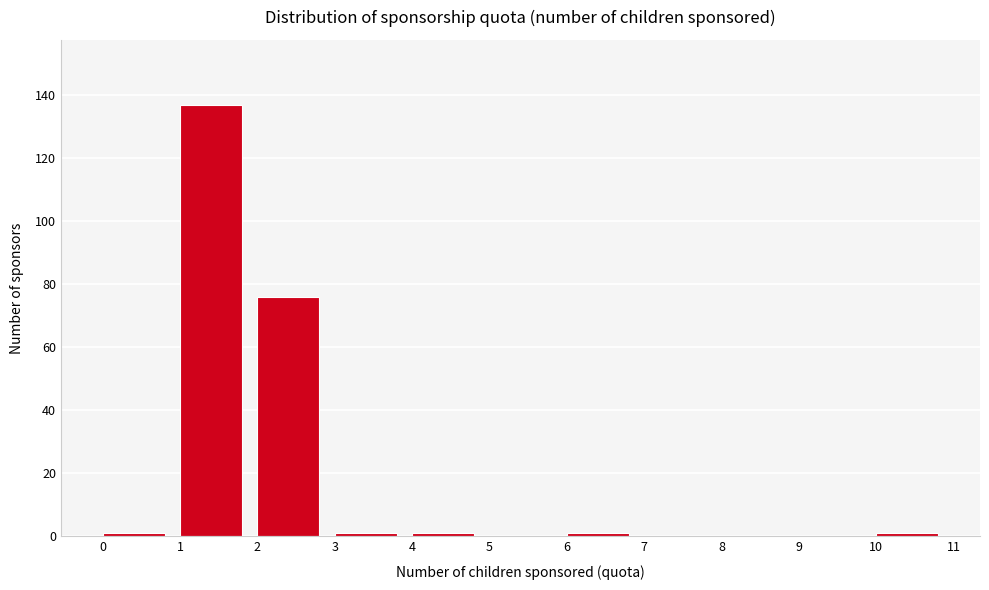

Which range on the x-axis has the tallest bar?

1 to 2